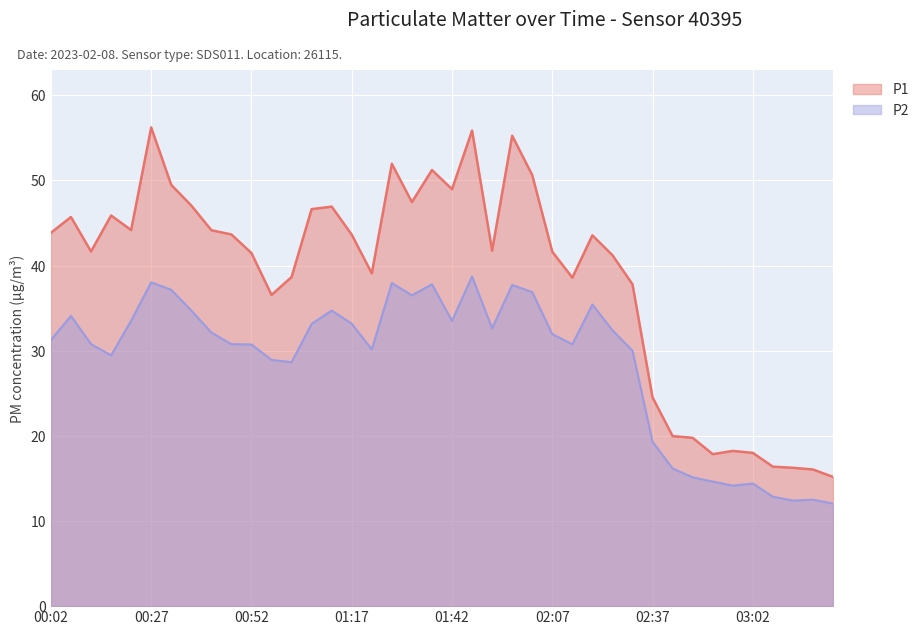

The P2 series shows 33.5 at 01:42. True or false?

True